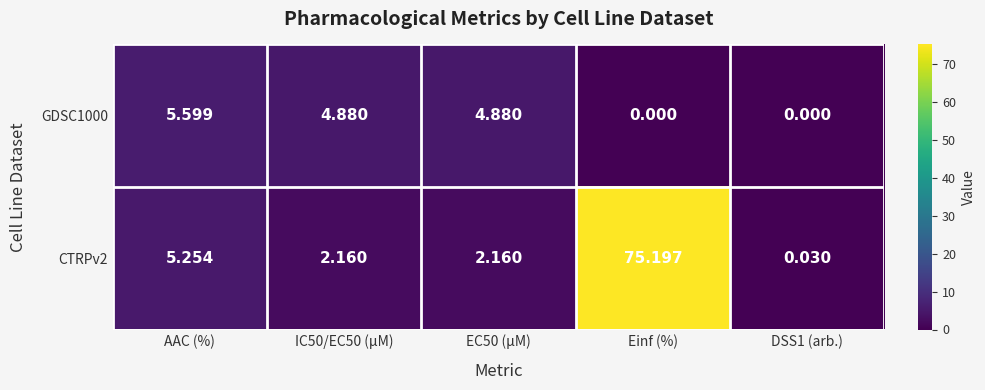

At how many categories does at least one series exceed 33?

1